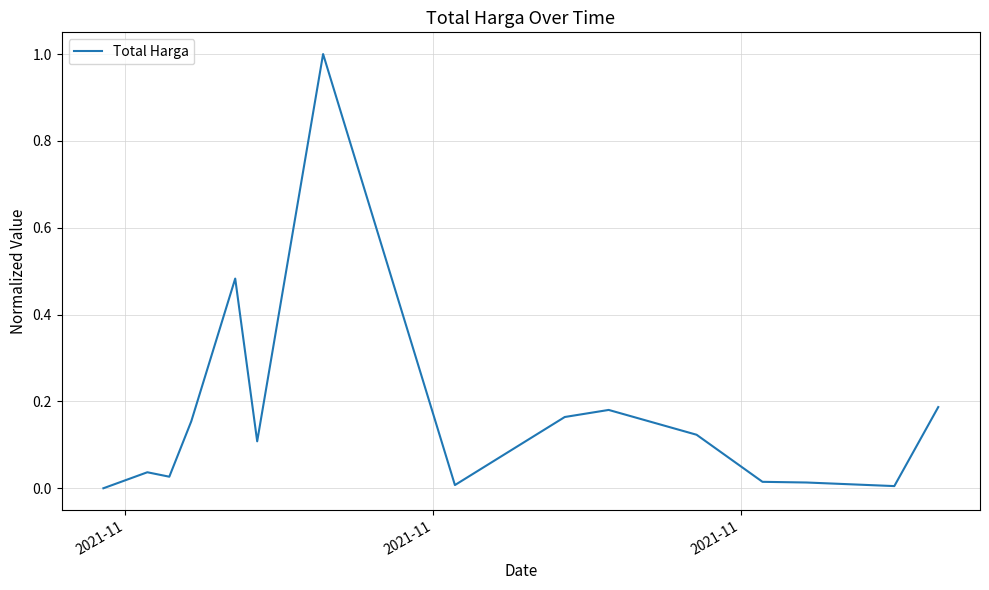

What is the difference between the maximum and minimum values?

1.0